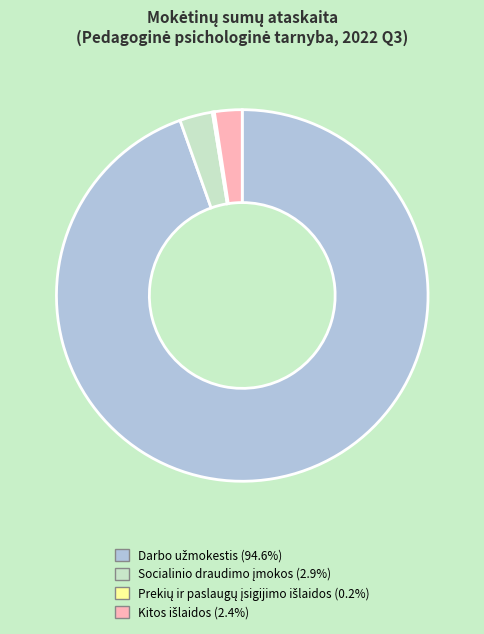

Is there a majority slice in this chart?

Yes